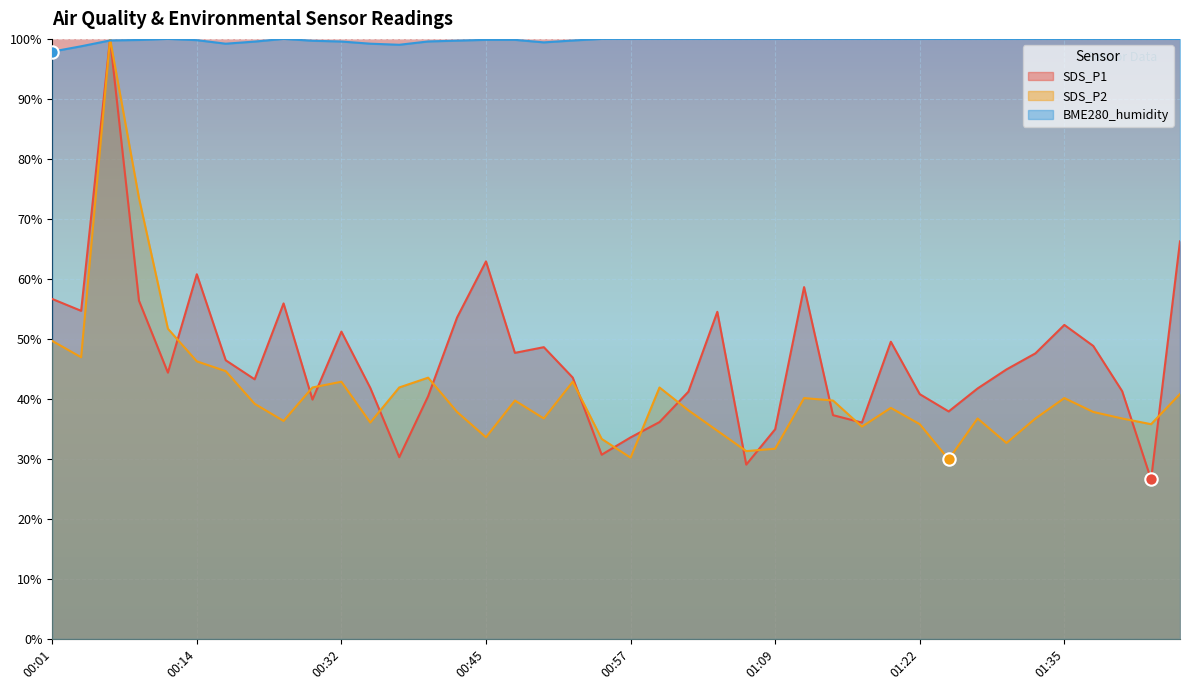

At how many categories does at least one series exceed 57?

40